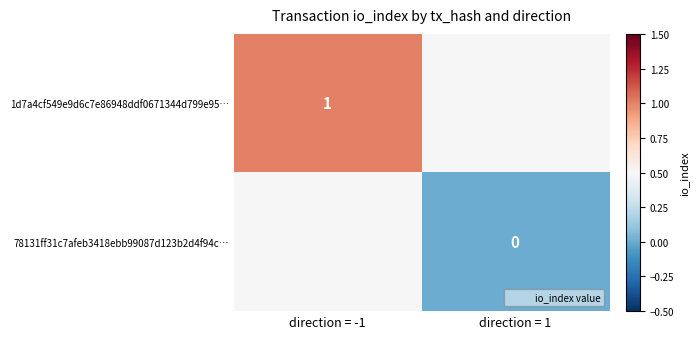

True or false: 1d7a4cf549e9d6c7e86948ddf0671344d799e95… has a value of 1.0 at direction = -1.

True